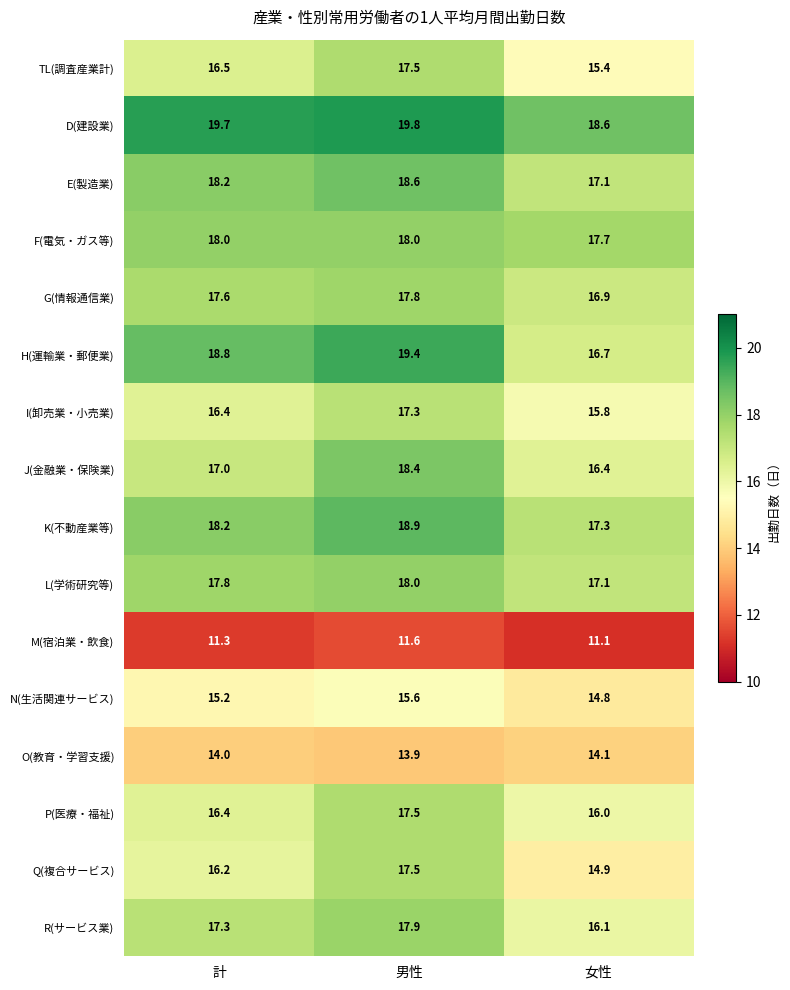

What is the highest value of the J(金融業・保険業) series?

18.4